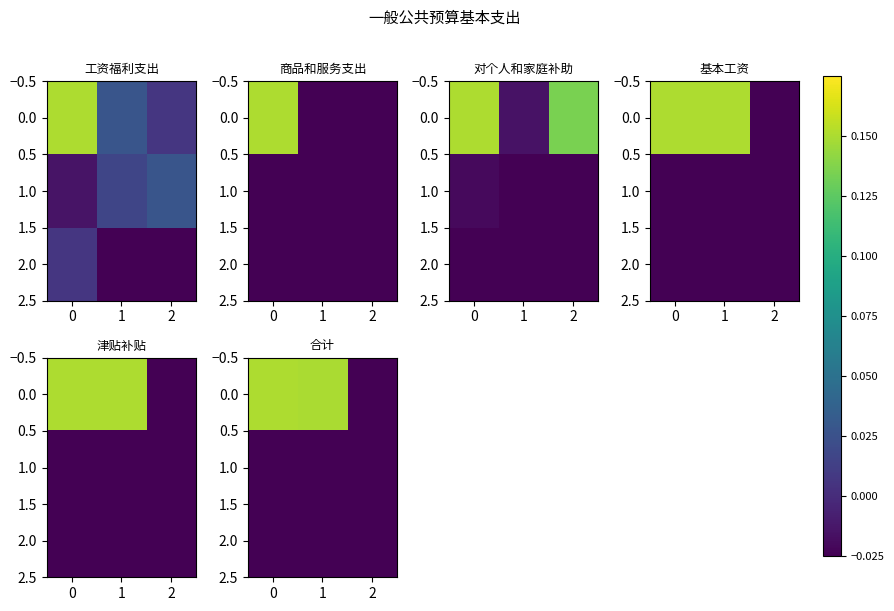

What is the sum of all 0.0 values?

0.3